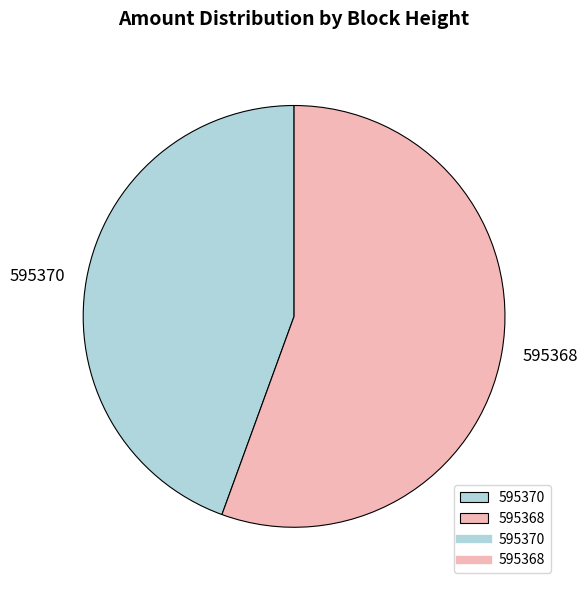

What is the majority slice?

595368